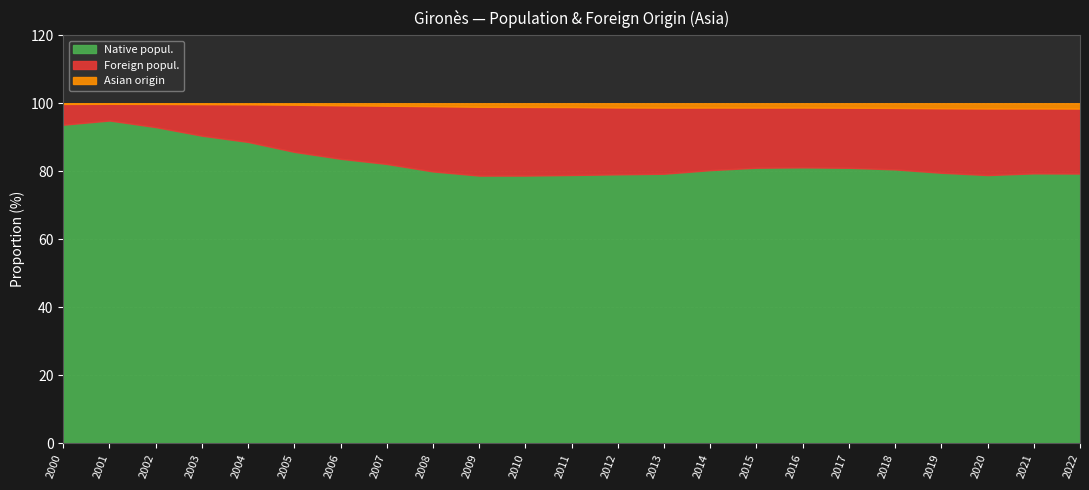

How many categories are shown in the chart?

23